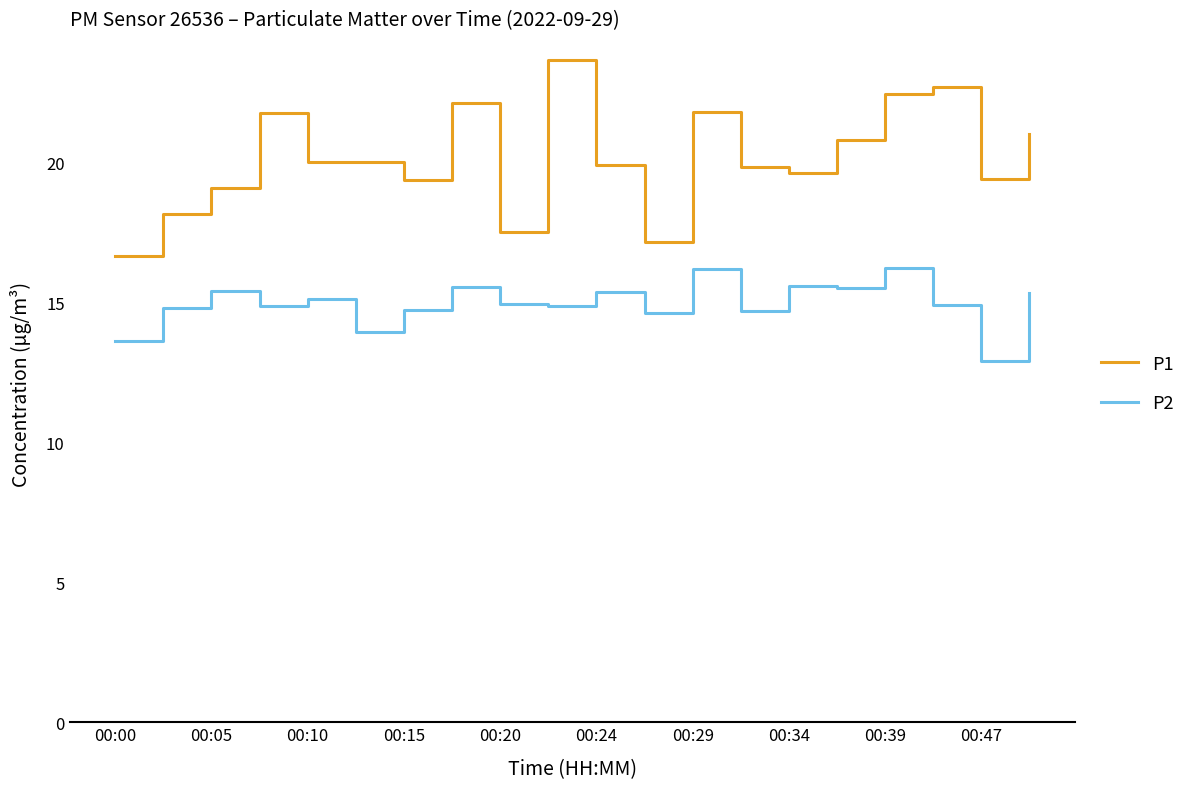

Rank the series by their maximum value, from lowest to highest.

P2, P1